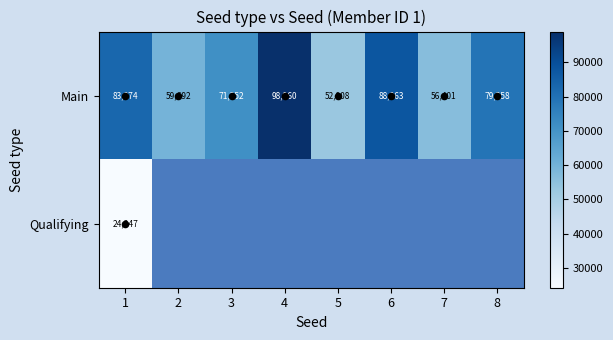

What is the minimum value shown in the chart?

24247.0